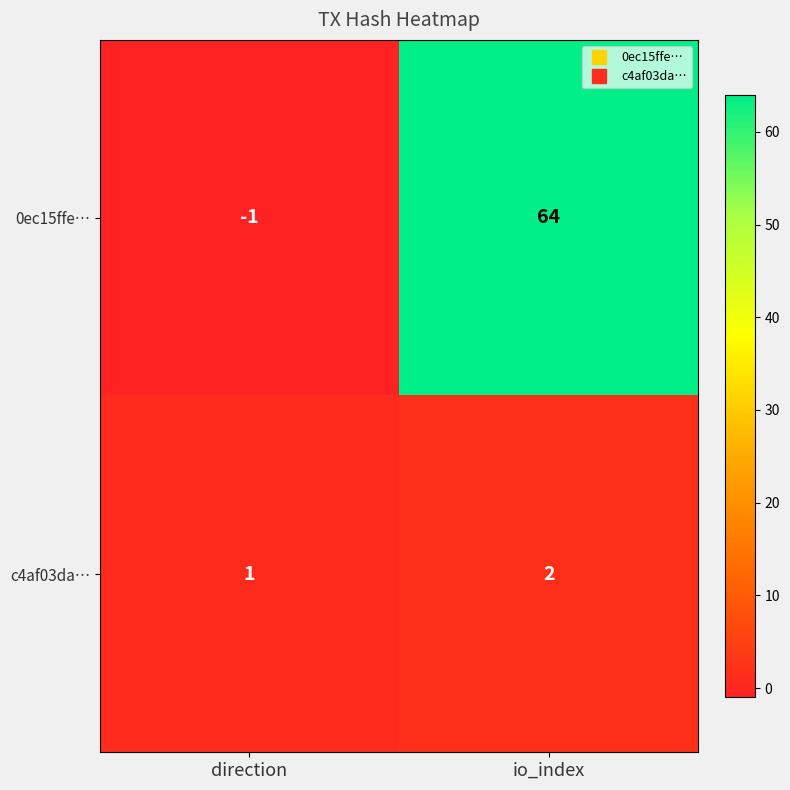

Which category has the highest value in the 0ec15ffe… series?

io_index